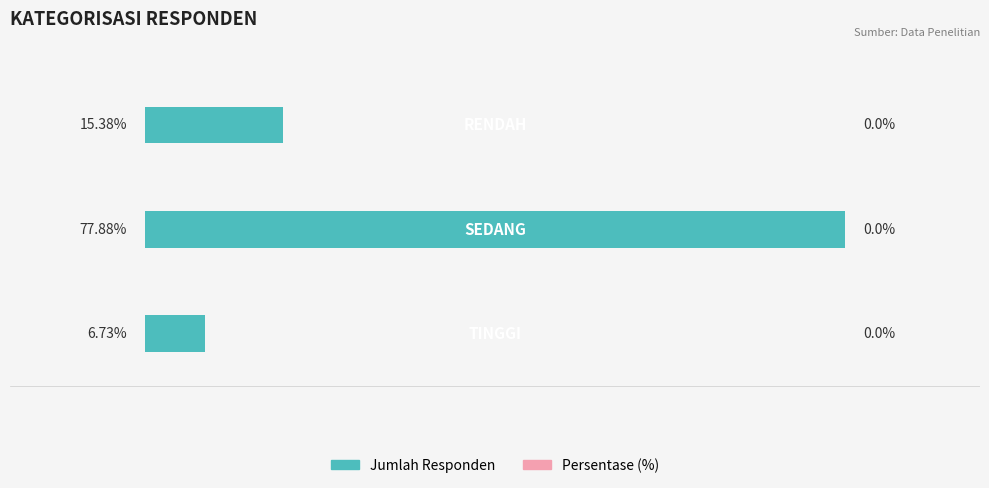

Does the chart contain any negative values?

No